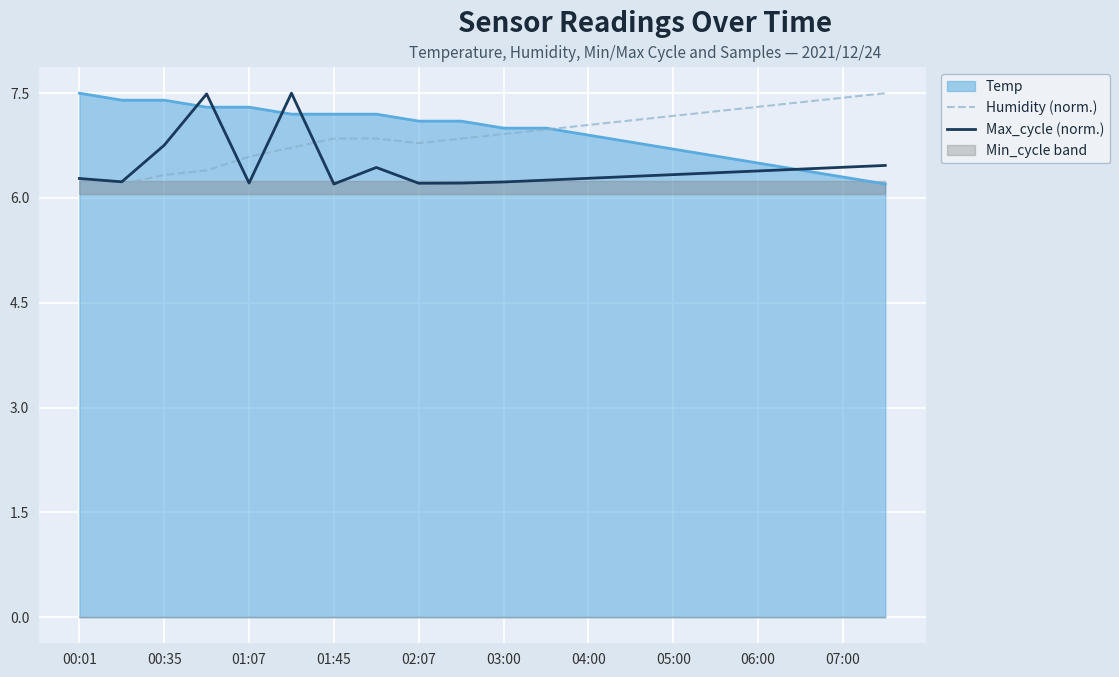

How many lines are shown in the chart?

2